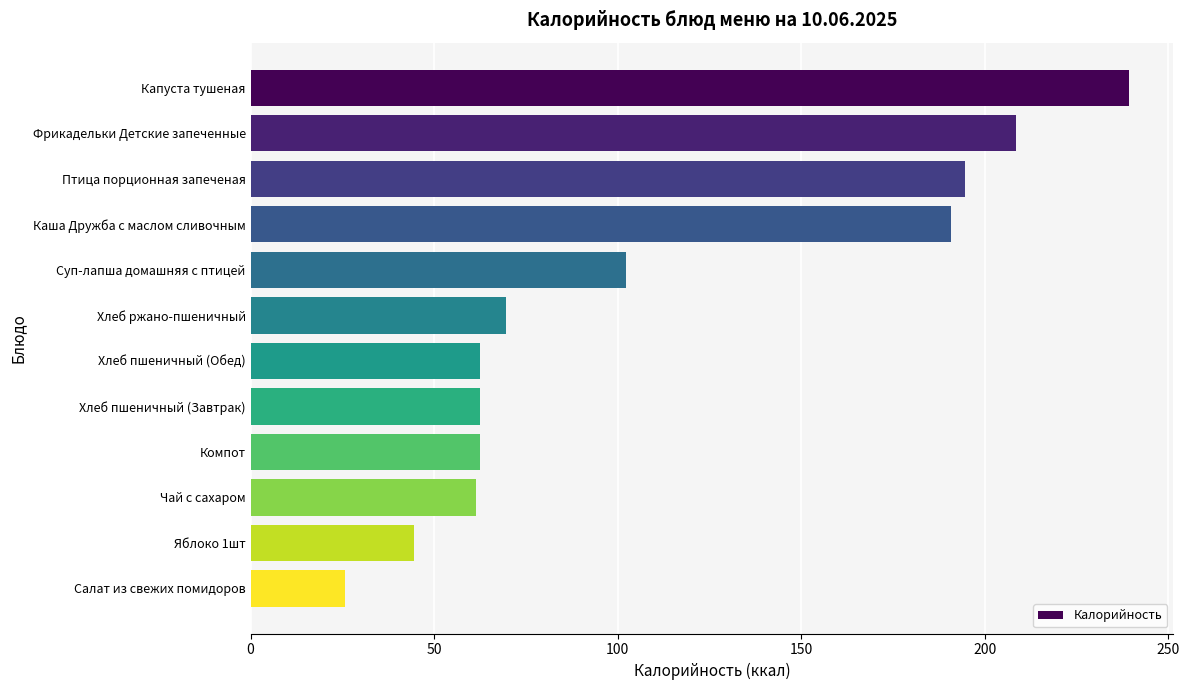

Reading top to bottom, list all the values displayed in this chart.

239.4	208.6	194.6	190.9	102.4	69.6	62.5	62.5	62.5	61.3	44.4	25.6